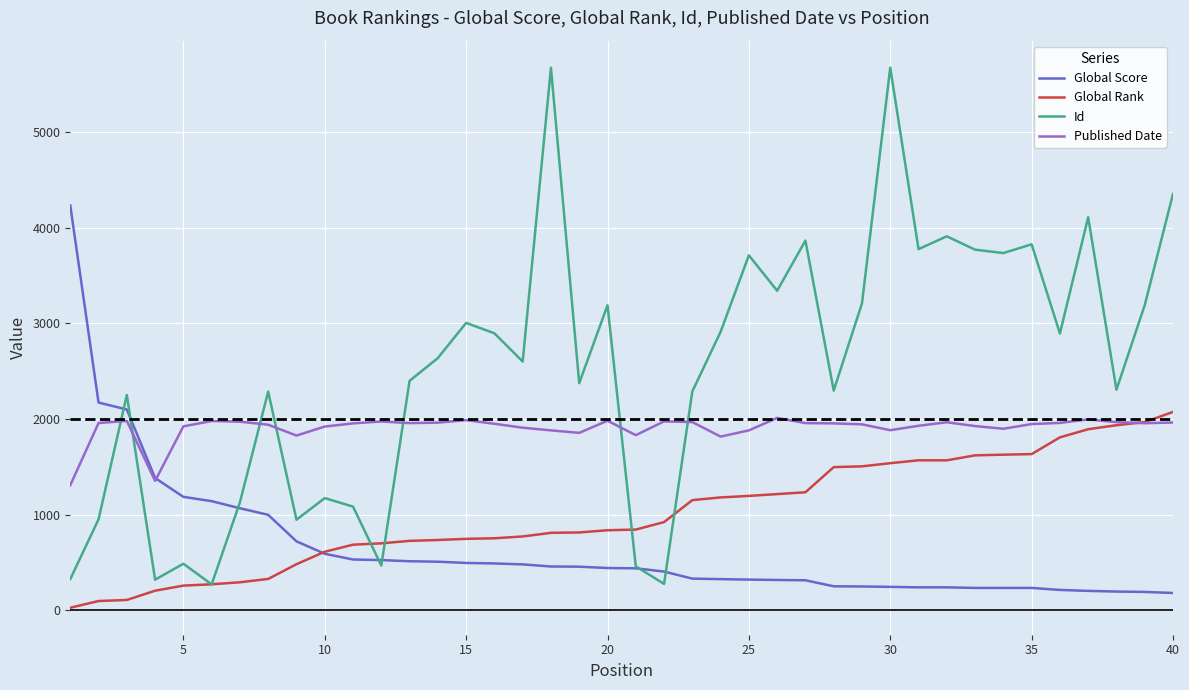

True or false: Published Date has more than 1 interior local peaks.

True